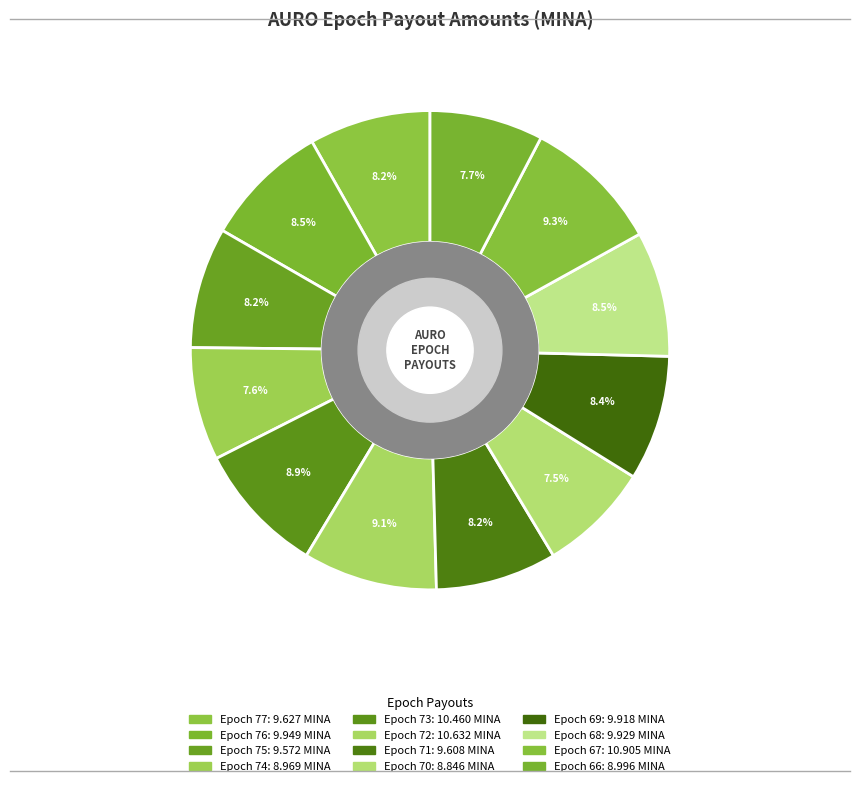

To the nearest percent, what portion does Epoch 68 represent?

8%